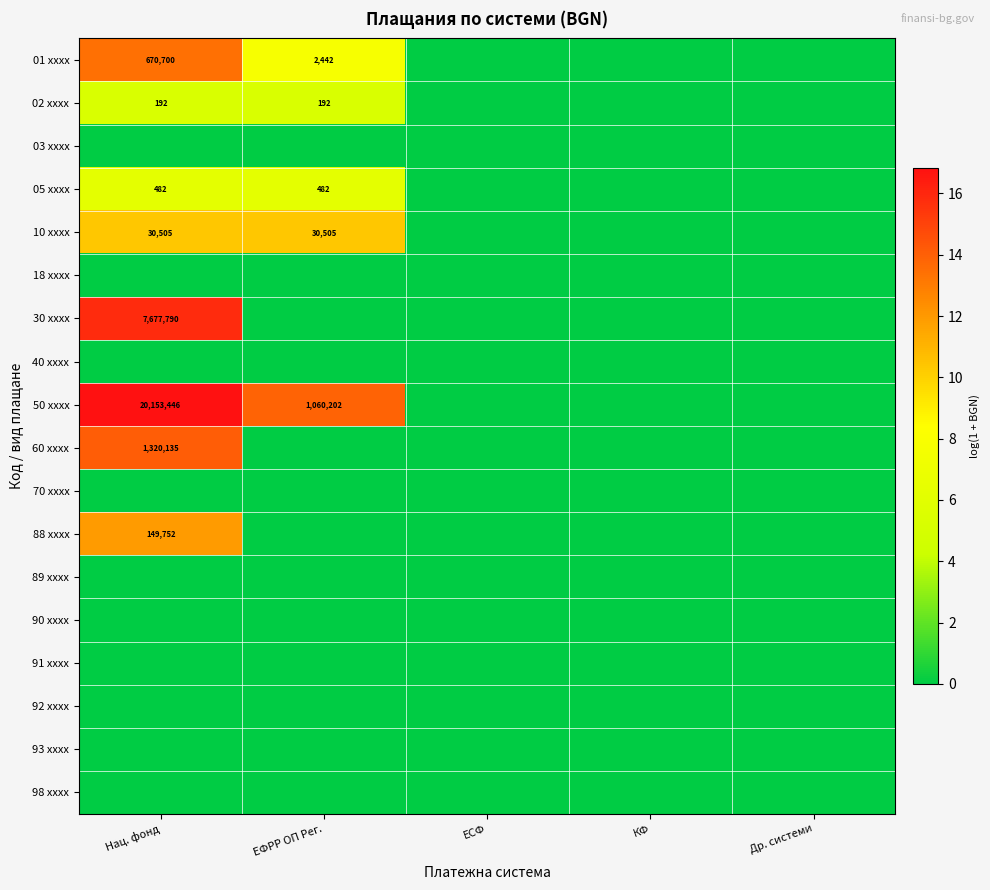

The value of 30 xxxx at Нац. фонд is 12796332. True or false?

False